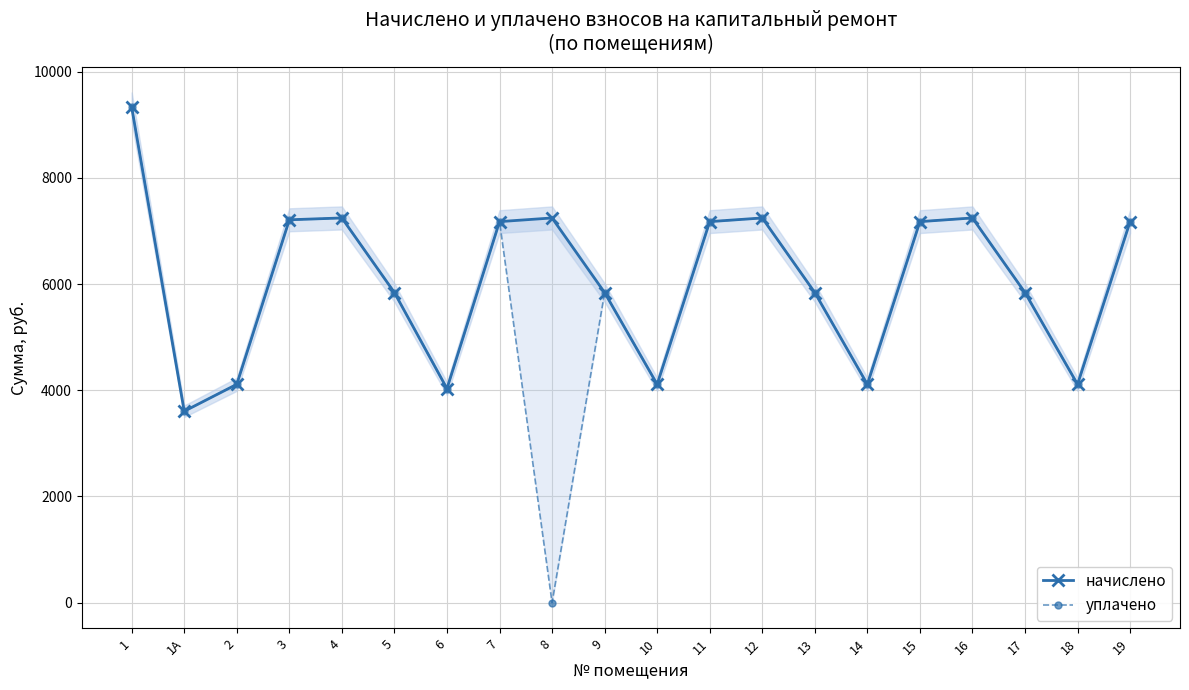

Where is начислено nearest to the value 6468?

5